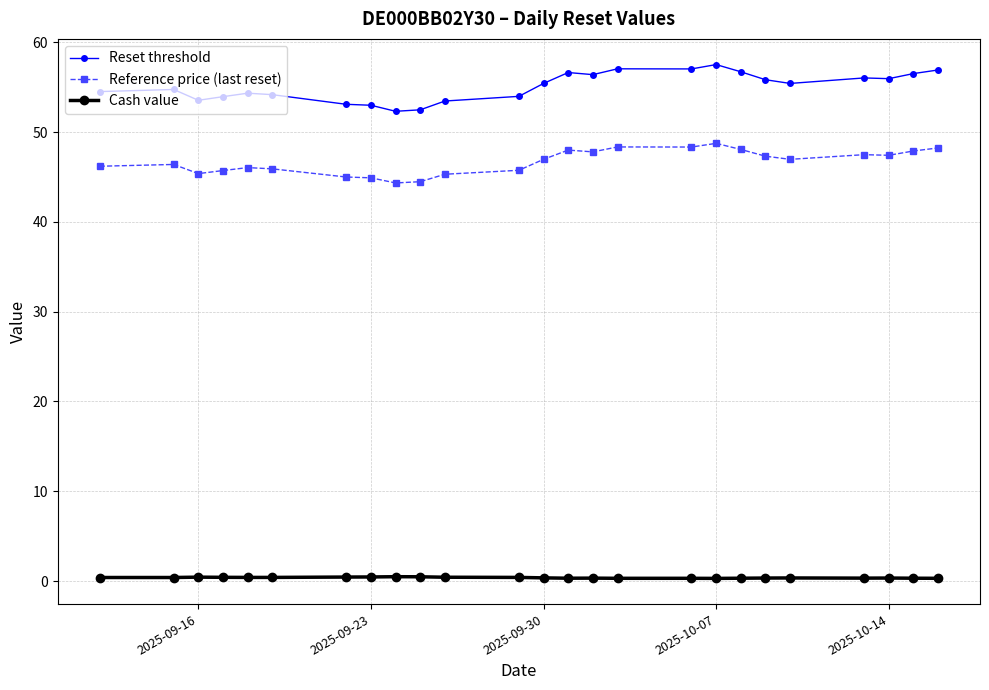

What is the value of the Reference price (last reset) point at the 22nd from the left?

47.5